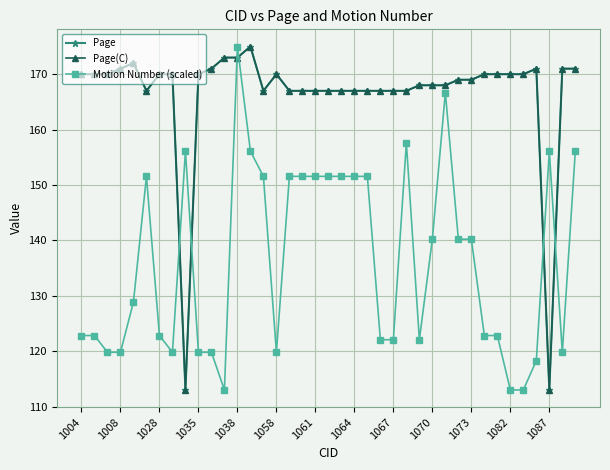

Does the chart have visible grid lines?

Yes